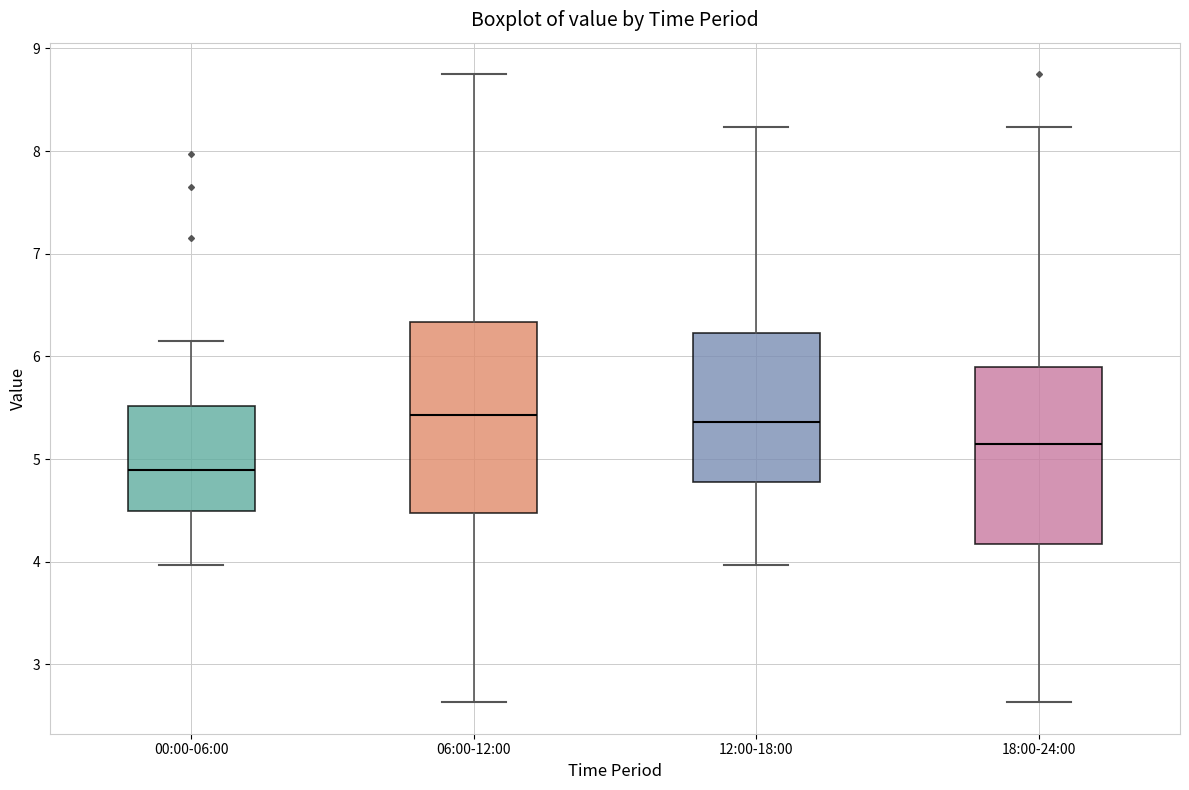

Where does the lower whisker of the box for 18:00-24:00 end on the y-axis? The values are not printed on the chart, so give them approximately, as read against the axis.

2.6